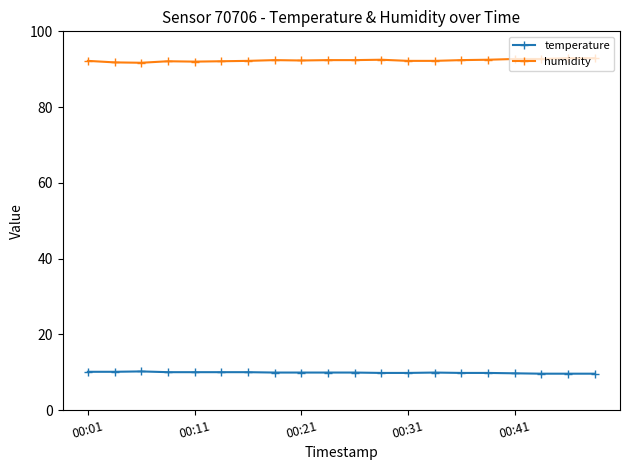

True or false: humidity has more than 0 points higher than both neighbors.

True